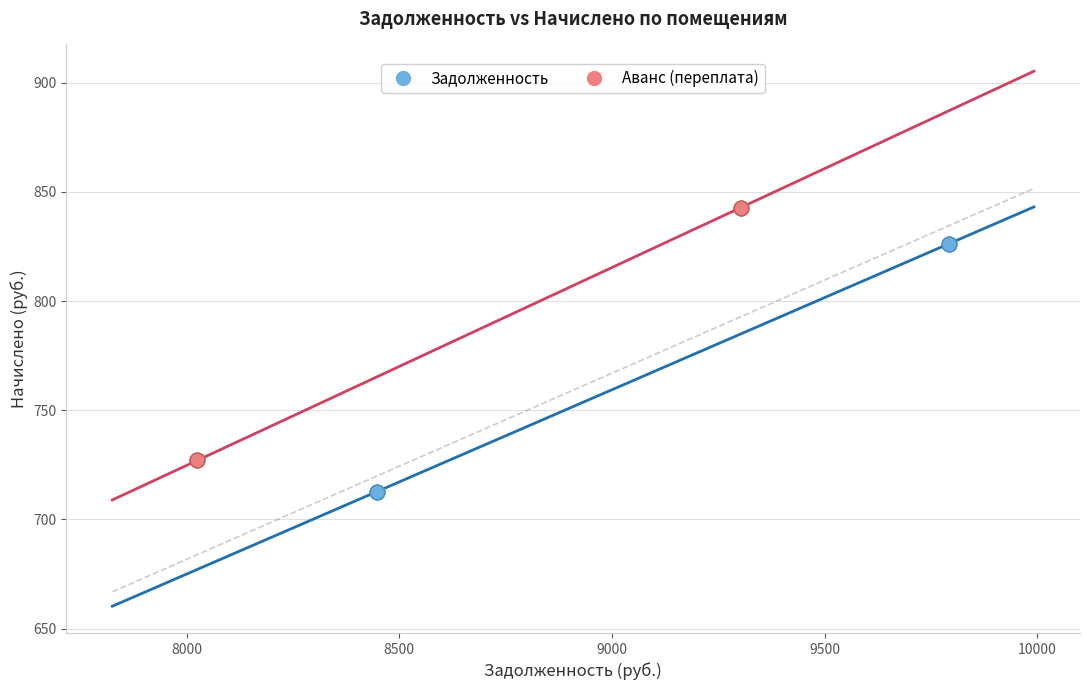

Which series has the largest Y range (max minus min)?

Аванс (переплата)